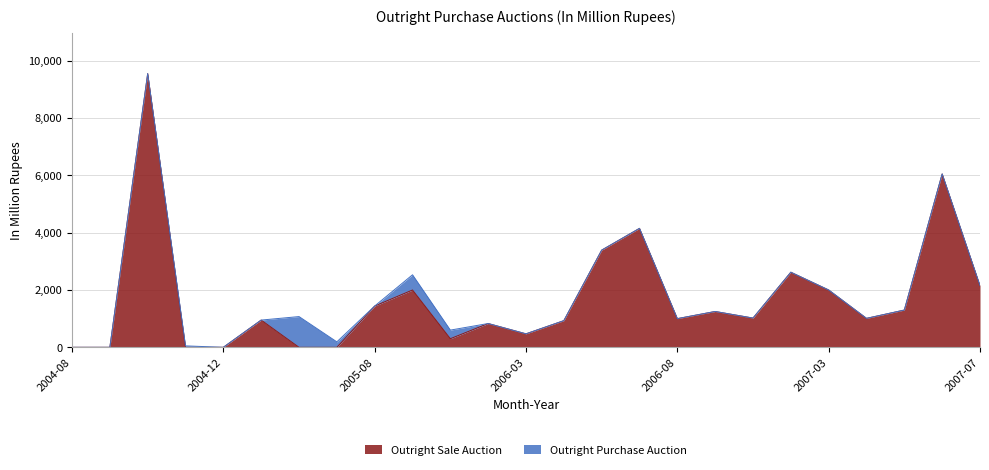

Reading right to left, extract all data points from this chart.

2150	6050	1300	1010	2000	2620	1020	1250	1000	4150	3390	930	470	830	300	2000	1440	0	0	950	0	0	9550	0	0